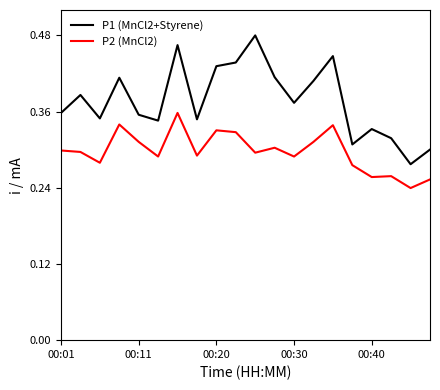

Which series has the largest range (max minus min)?

P1 (MnCl2+Styrene)